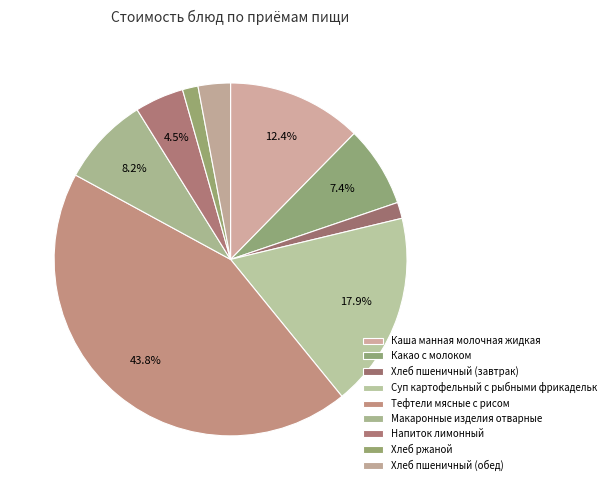

How many segments does this pie chart have?

9